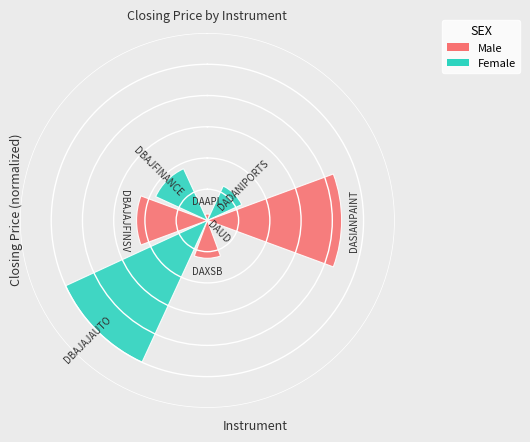

Does the chart contain any negative values?

No